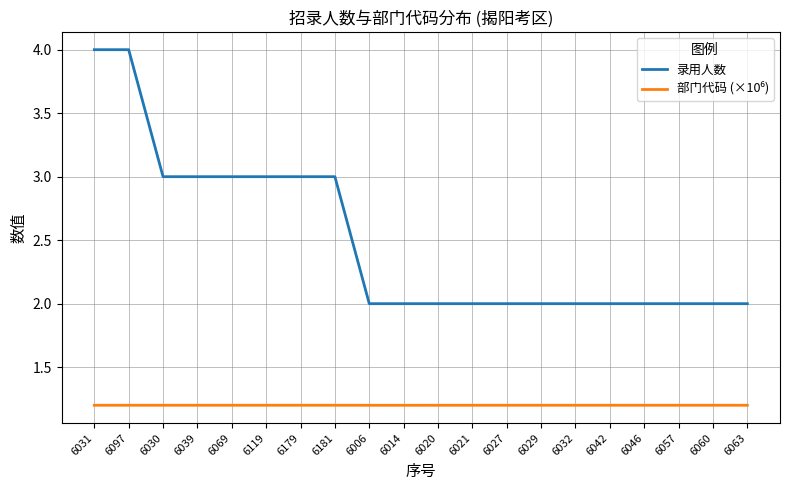

What is the maximum value shown in the chart?

4.0